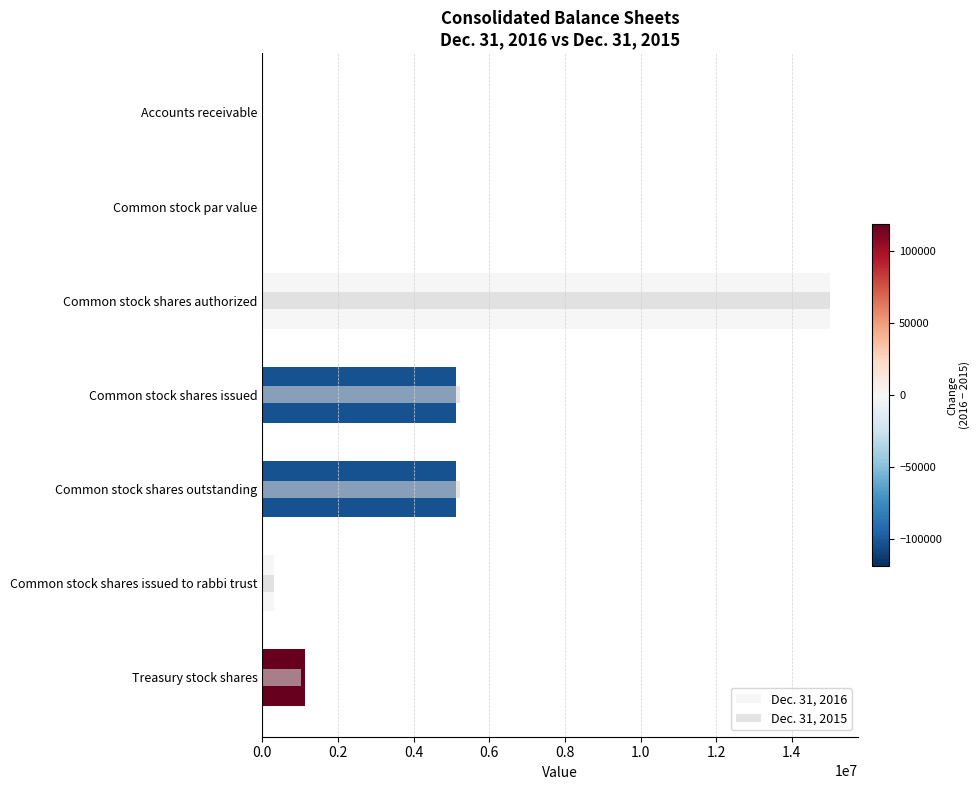

Rank the series by their maximum value, from lowest to highest.

Dec. 31, 2016, Dec. 31, 2015